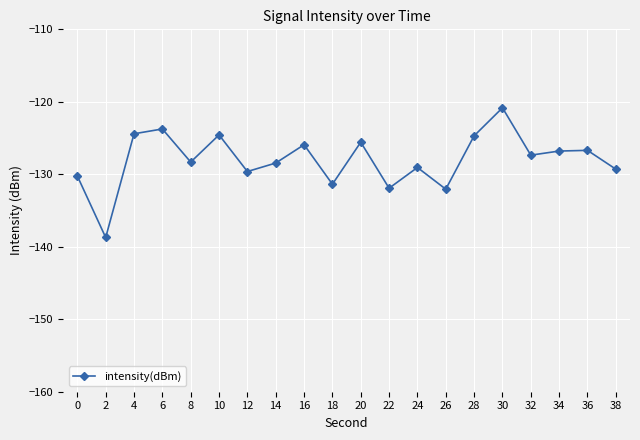

Which has a higher value, 16 or 8?

16